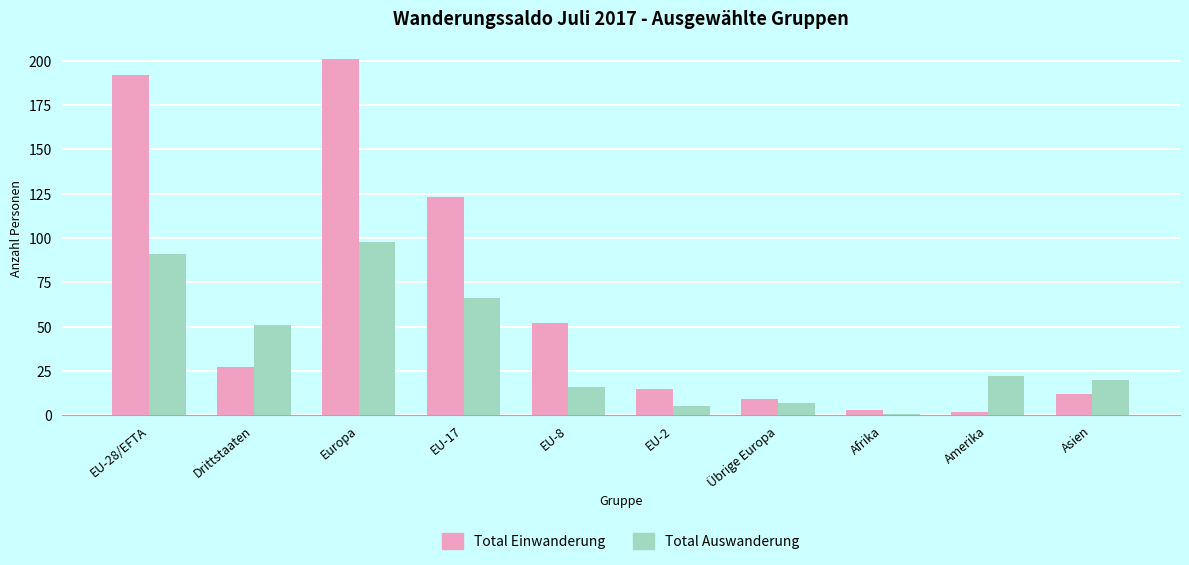

List the series in order of their overall mean, lowest first.

Total Auswanderung, Total Einwanderung